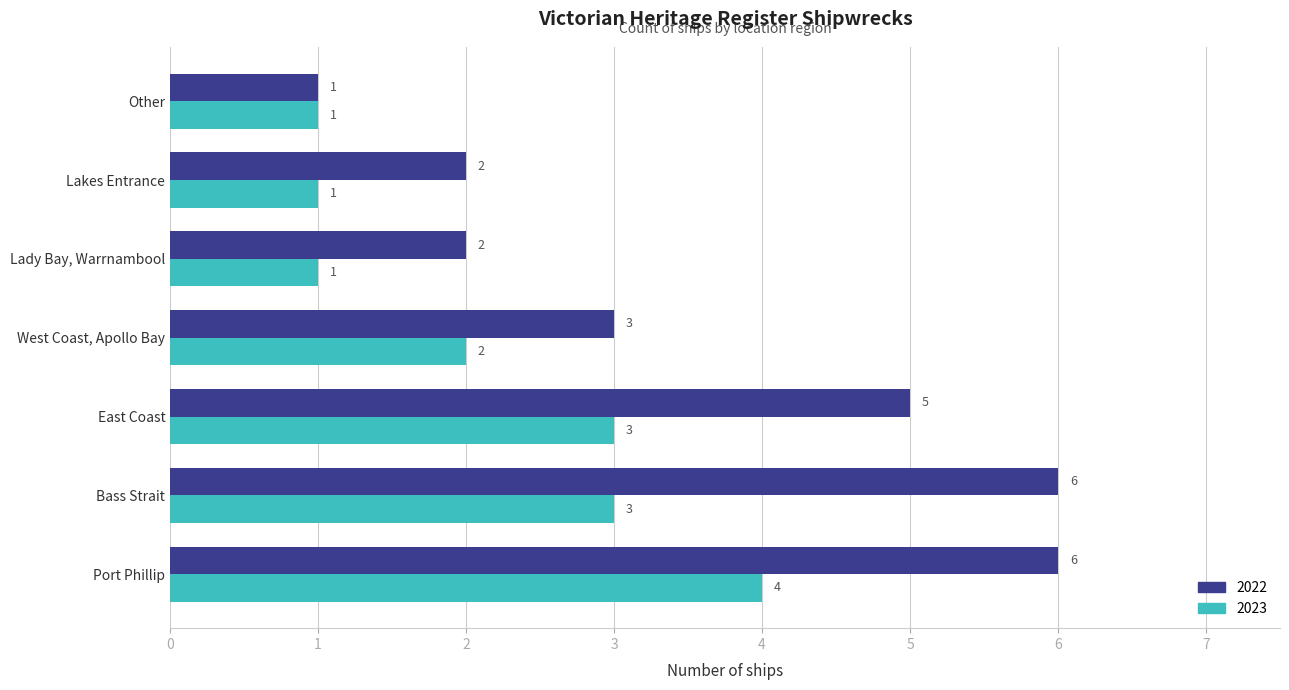

What value does the 2022 series have at West Coast, Apollo Bay?

3